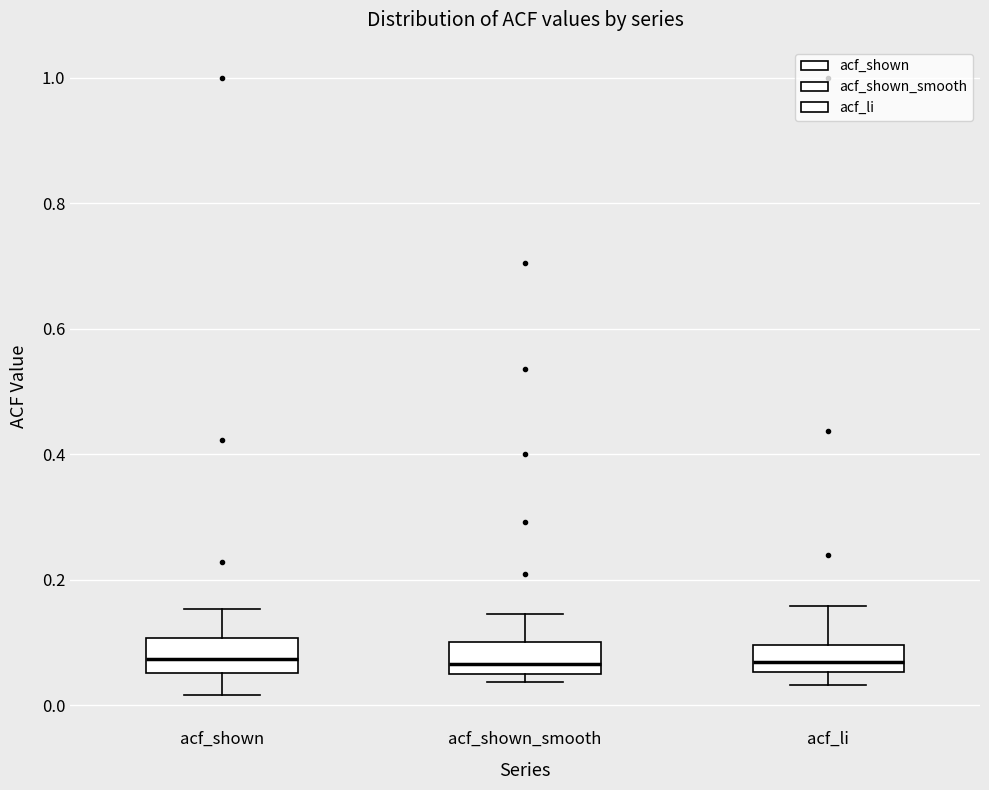

Reading left to right, transcribe this box plot: for each box, give where its median line is, the range the box spans, and where its two whiskers end, as read against the y-axis. The values are not printed on the chart, so give them approximately, as read against the axis.

acf_shown: median 0.08, box 0.06 to 0.10, whiskers 0.02 to 0.16
acf_shown_smooth: median 0.06, box 0.04 to 0.10, whiskers 0.04 (just below the box's lower edge) to 0.14
acf_li: median 0.06 (inside the box), box 0.06 to 0.10, whiskers 0.04 to 0.16